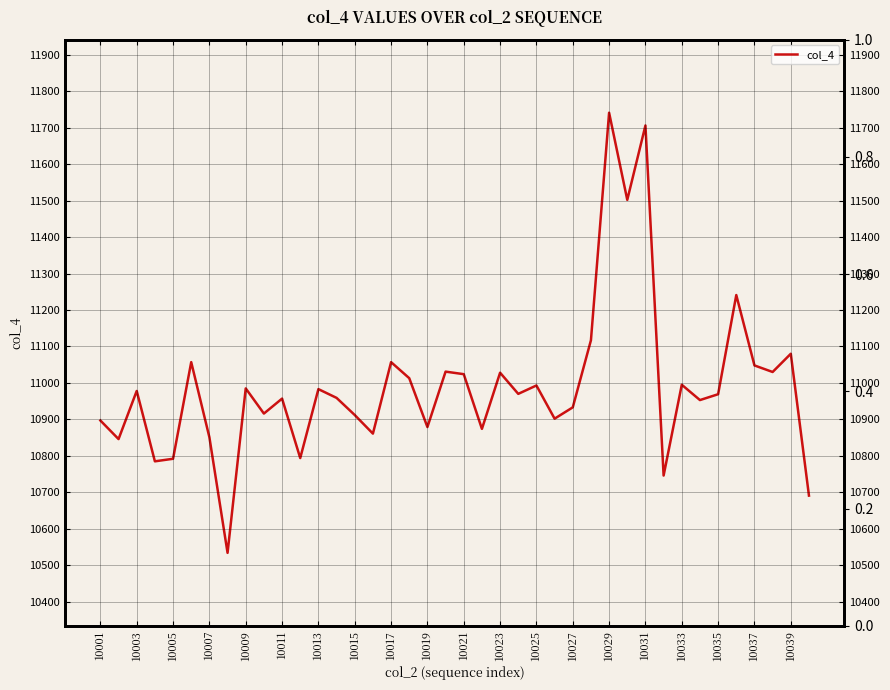

Where is the data nearest to the value 11137?

27